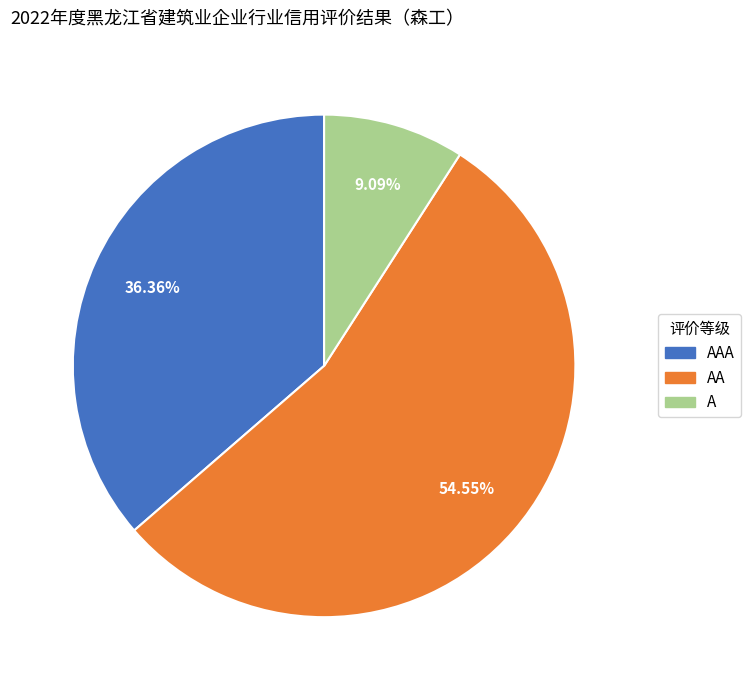

Which has a higher value, AA or A?

AA